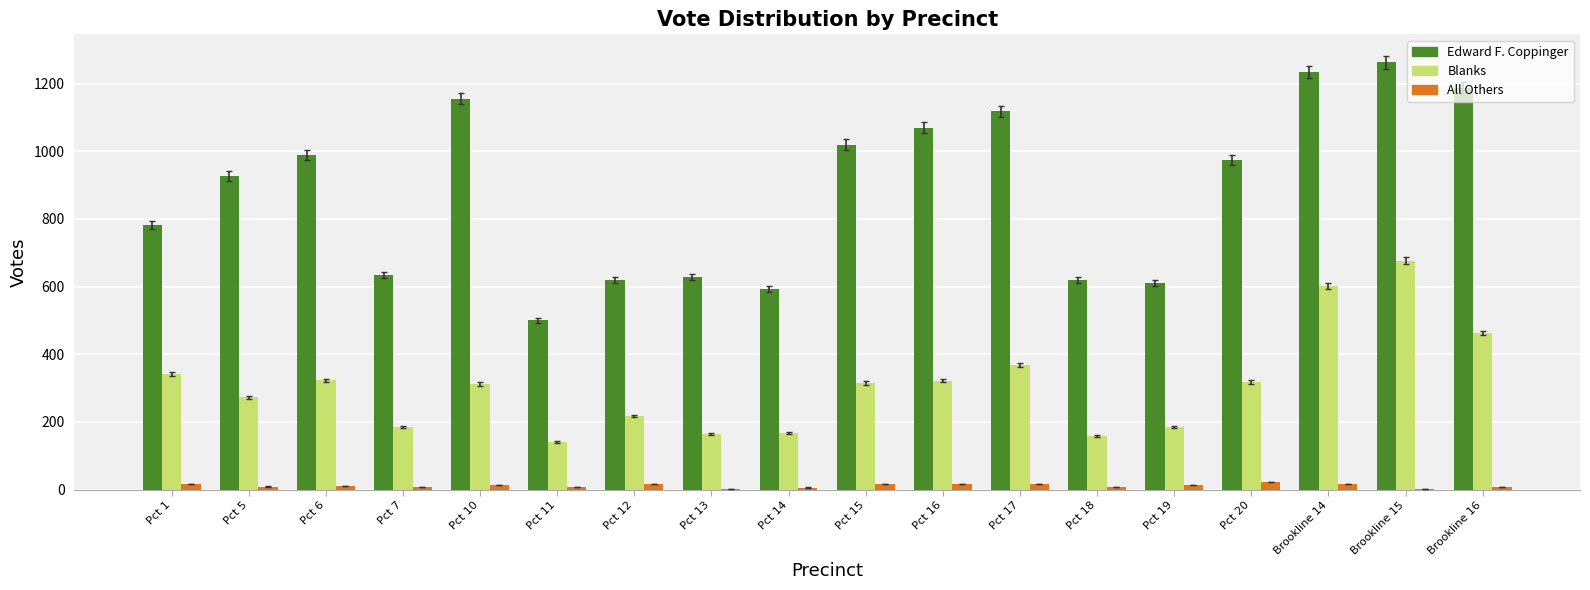

Which series changed the most between Pct 6 and Pct 11?

Edward F. Coppinger